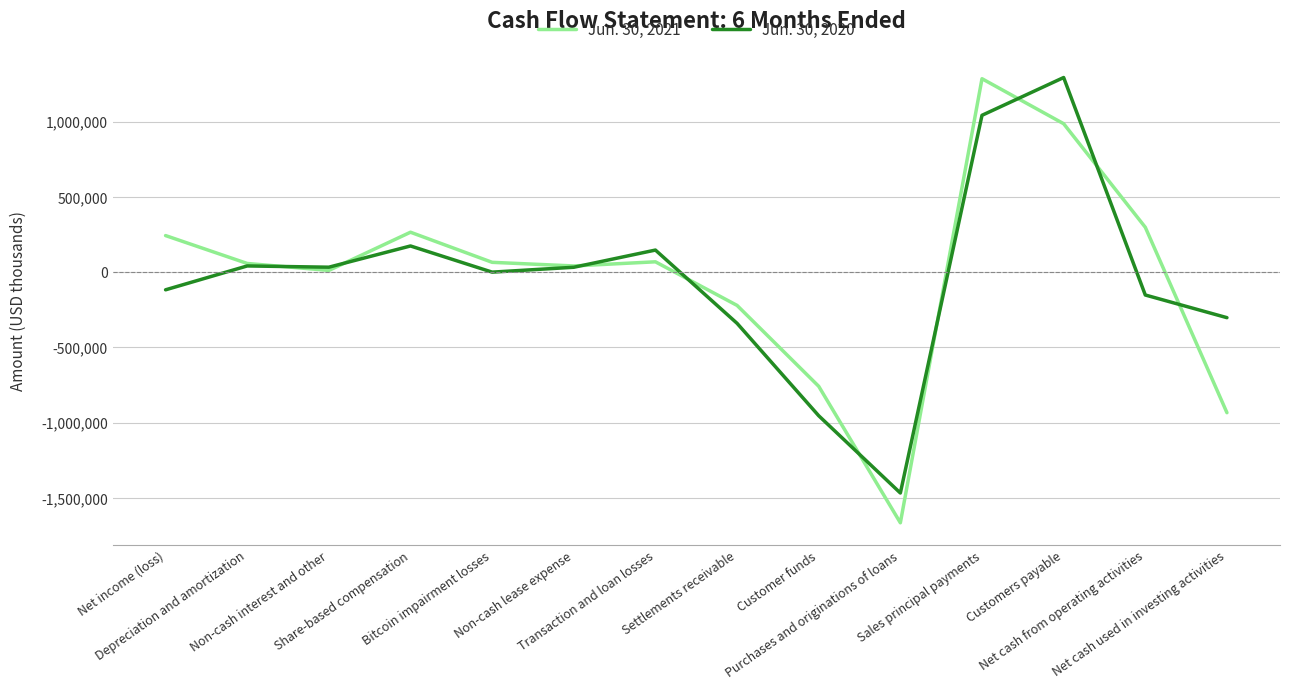

What position from the left is Depreciation and amortization?

2